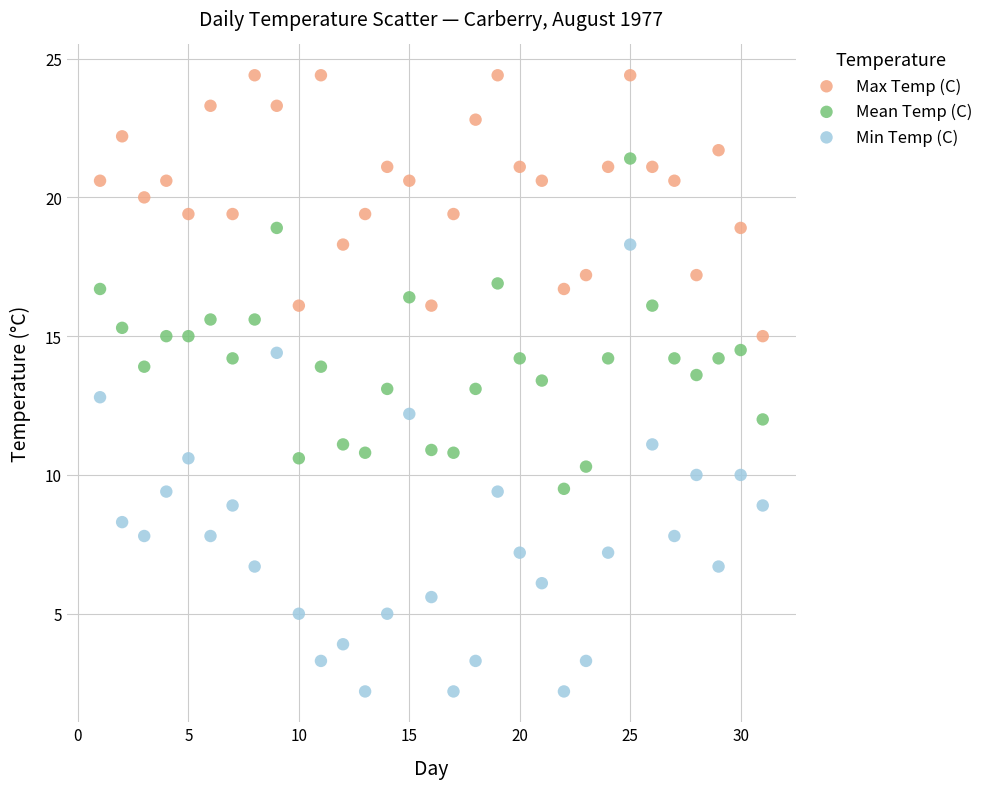

Across all data points, what is the range of Y values (max minus min)?

22.2